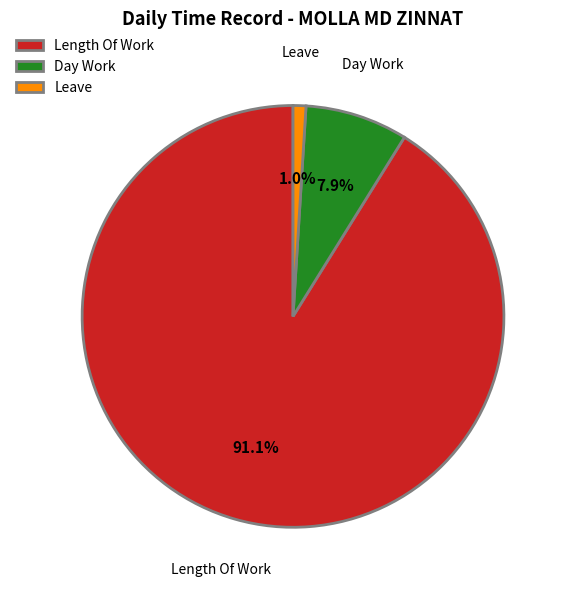

How many segments does this pie chart have?

3